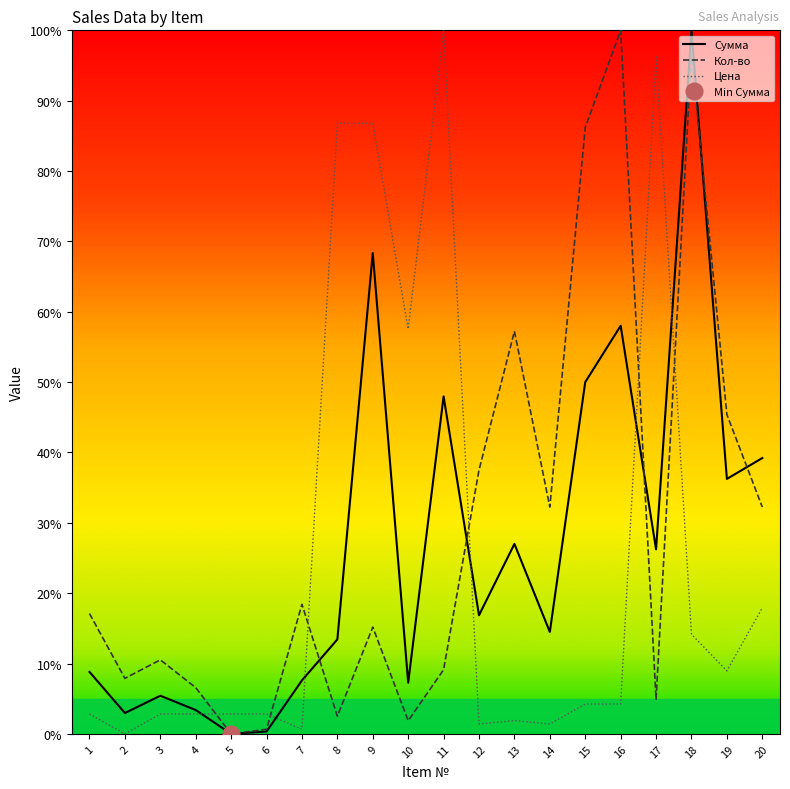

Reading left to right, list all the values displayed in this chart.

Сумма: 1=8.8	2=3.0	3=5.4	4=3.4	5=0.0	6=0.3	7=7.6	8=13.4	9=68.3	10=7.3	11=48.0	12=16.9	13=27.0	14=14.5	15=50.0	16=58.0	17=26.2	18=100.0	19=36.2	20=39.2
Кол-во: 1=17.1	2=7.9	3=10.5	4=6.6	5=0.0	6=0.7	7=18.4	8=2.5	9=15.2	10=1.9	11=9.1	12=37.5	13=57.2	14=32.2	15=86.2	16=100.0	17=4.9	18=96.7	19=45.4	20=32.2
Цена: 1=2.8	2=0.0	3=2.8	4=2.8	5=2.8	6=2.8	7=0.7	8=86.8	9=86.8	10=57.5	11=100.0	12=1.4	13=1.9	14=1.4	15=4.2	16=4.2	17=96.2	18=14.2	19=9.0	20=17.9